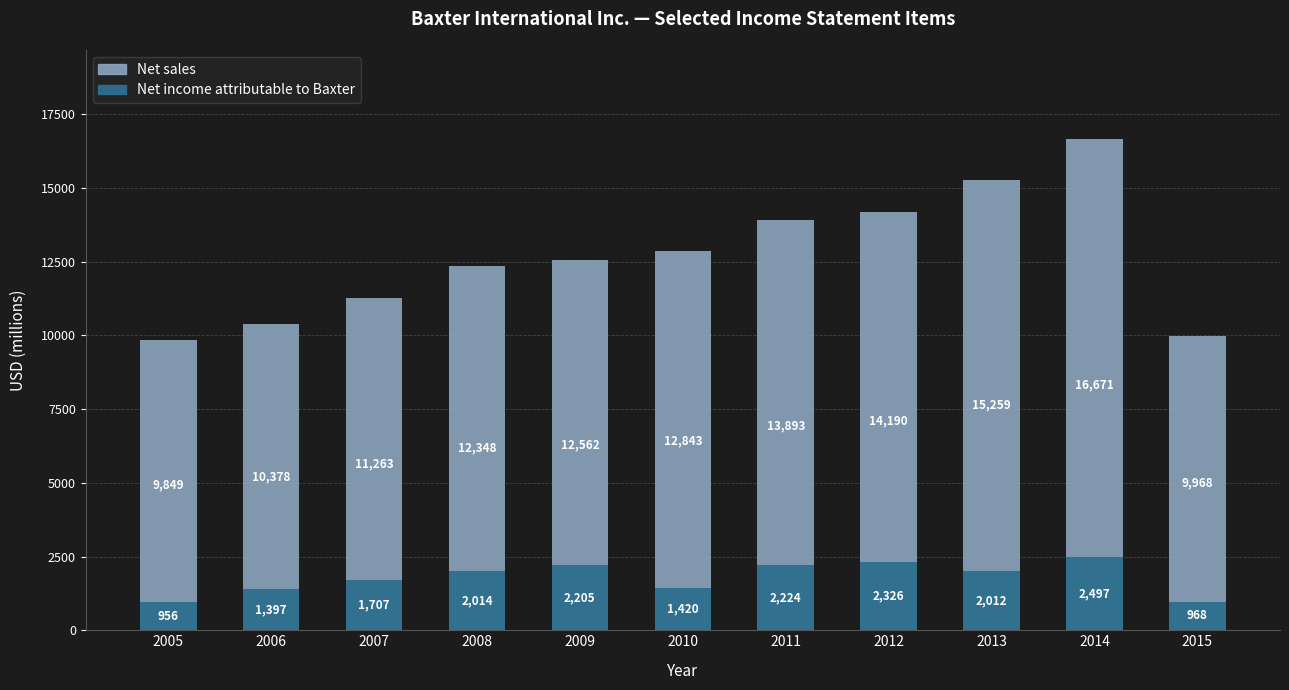

Between 2014 and 2005, which is larger?

2014